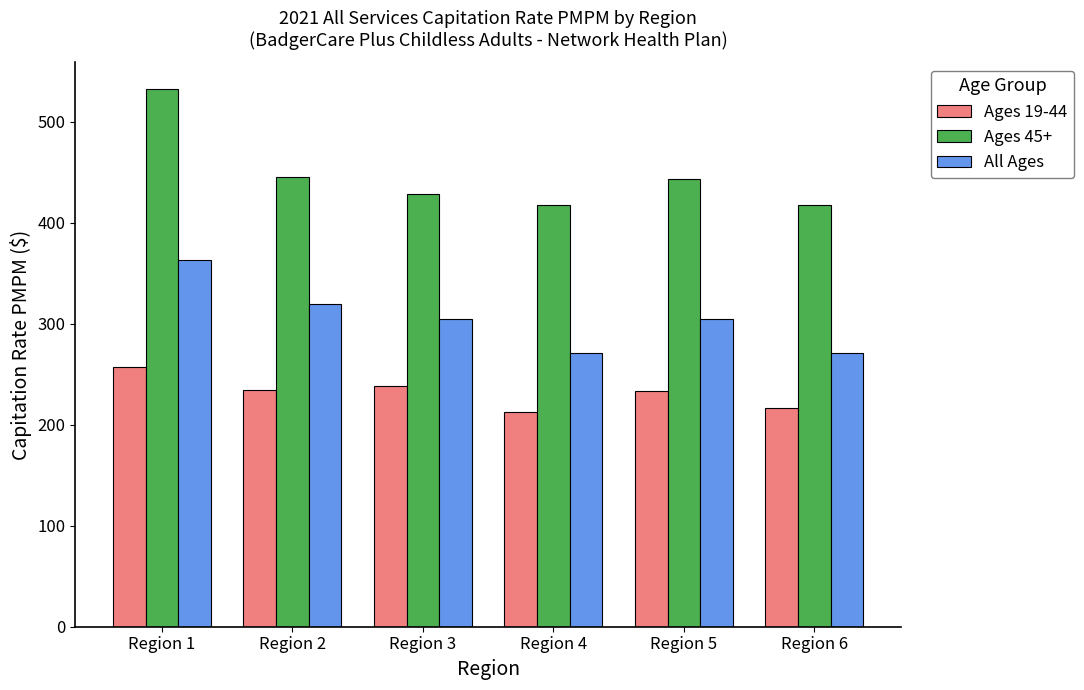

Which series has the widest spread of values?

Ages 45+